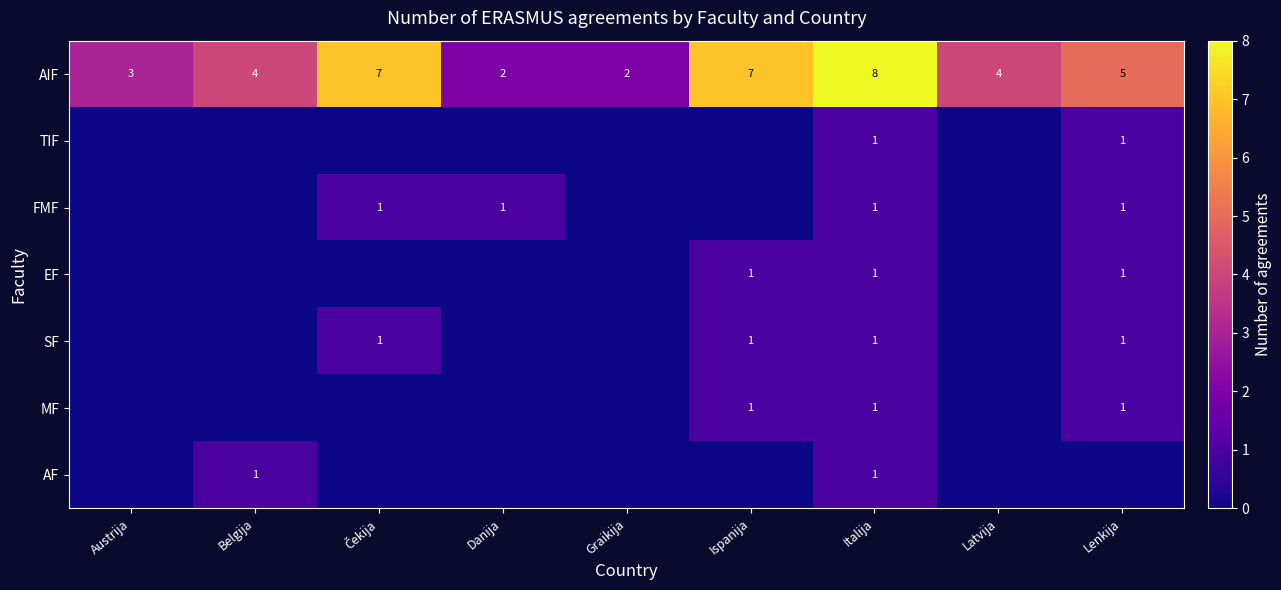

True or false: AIF has a value of 8 at Italija.

True